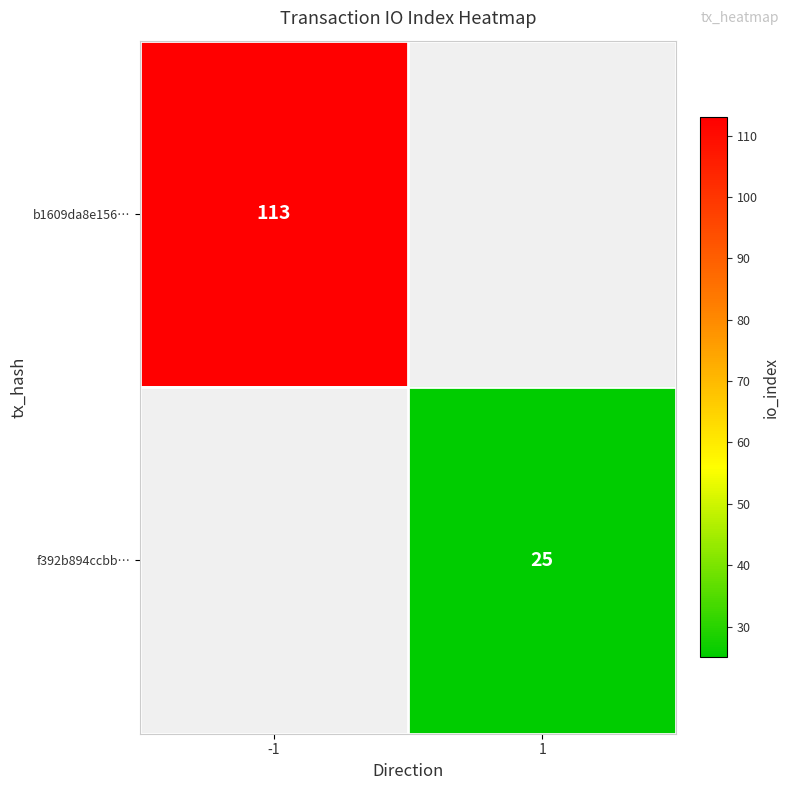

Count the number of data series in this chart.

2